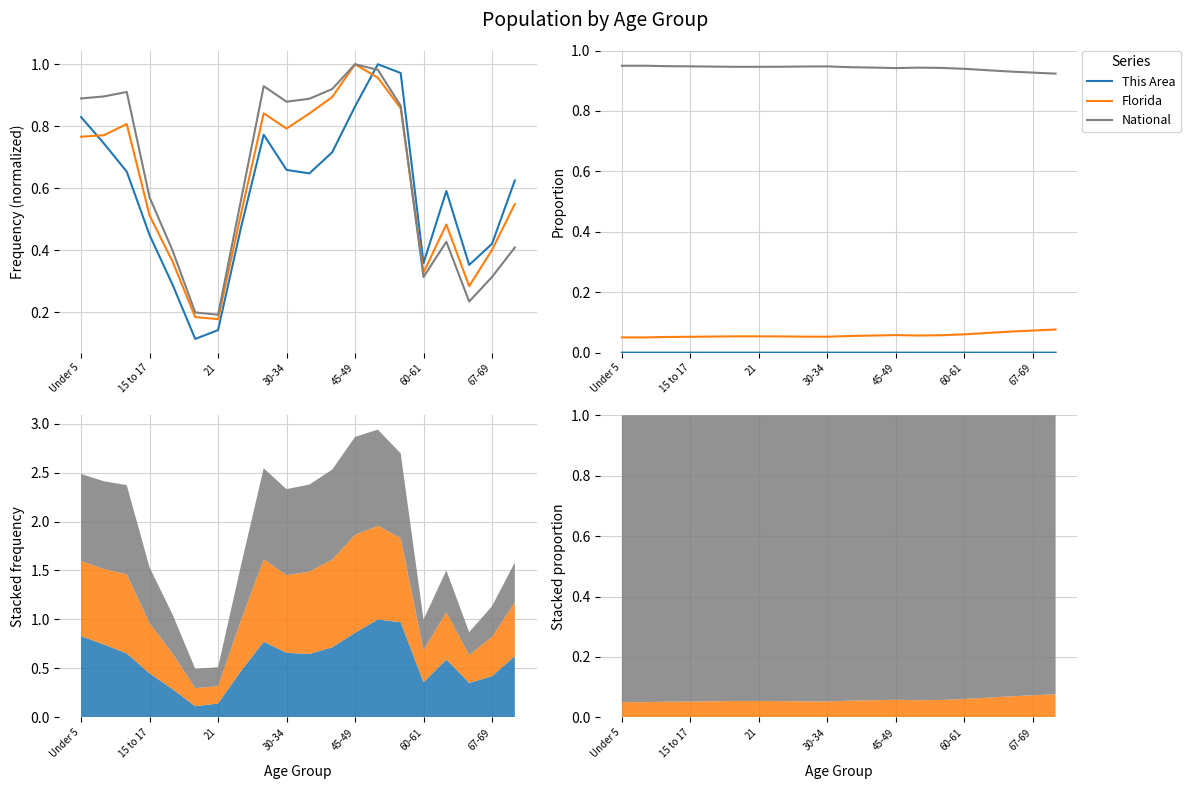

True or false: This Area and Florida cross at least once.

False